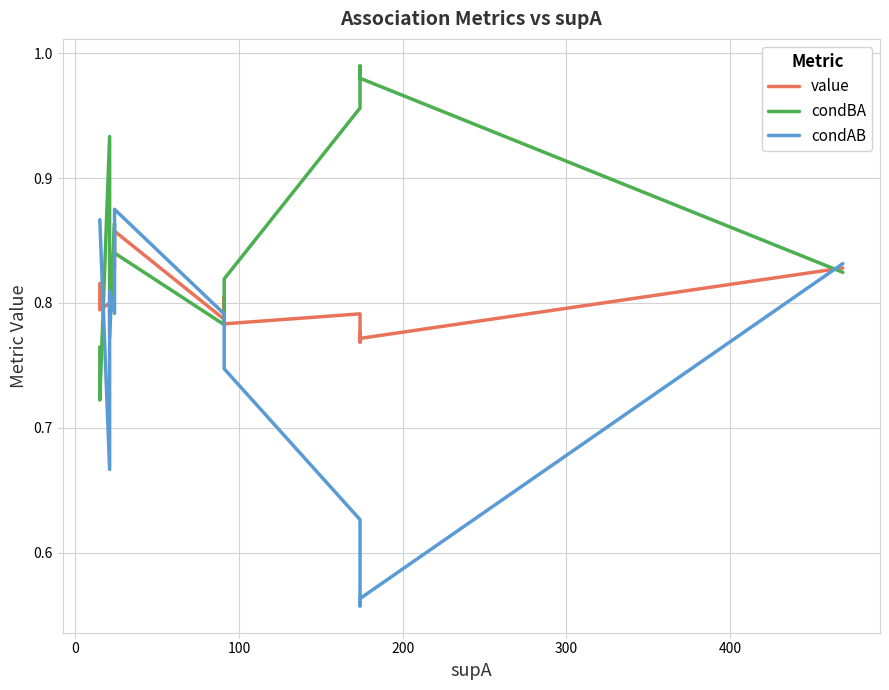

The value series shows 1.3 at 9. True or false?

False